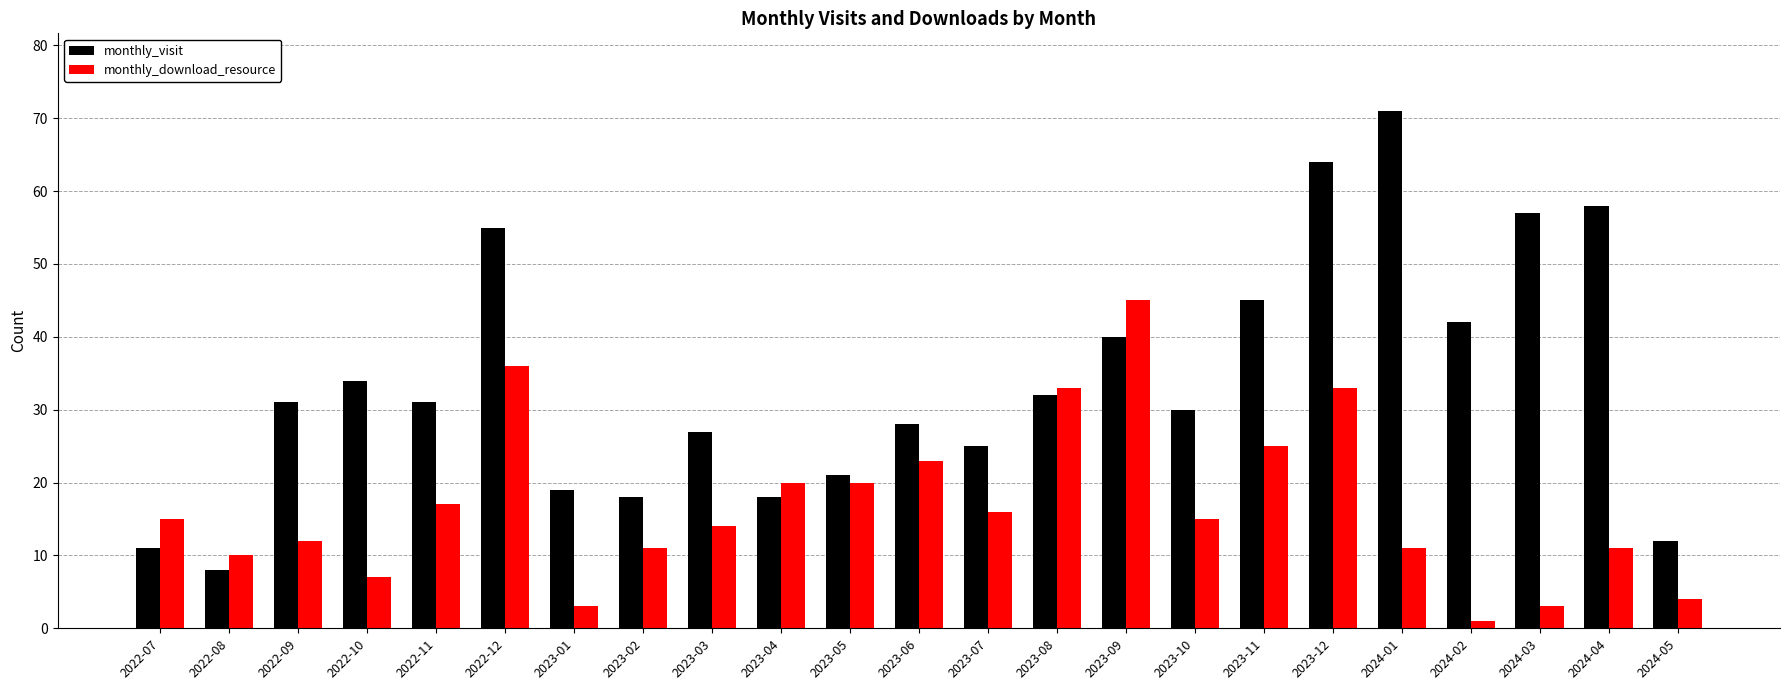

What position from the left is 2024-02?

20